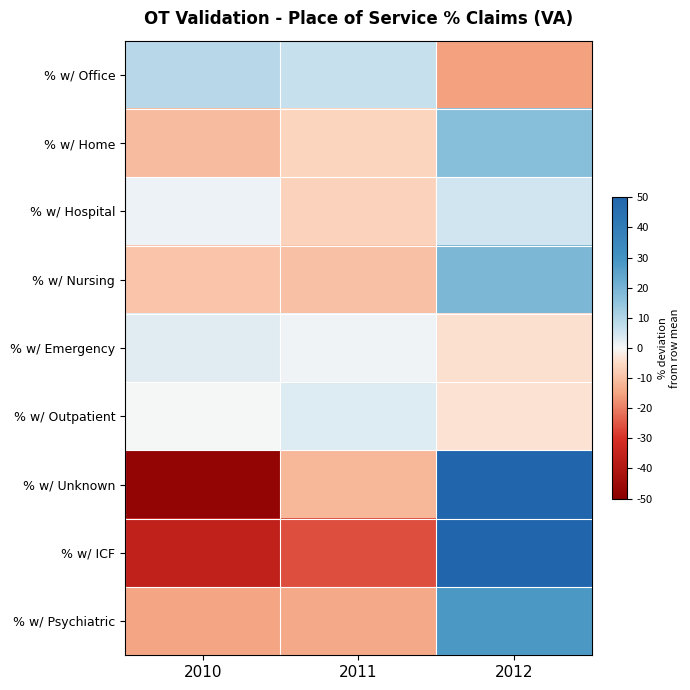

Reading right to left, list all the values displayed in this chart.

% w/ Office: 2012=-15.3	2011=6.5	2010=8.8
% w/ Home: 2012=16.9	2011=-6.0	2010=-10.9
% w/ Hospital: 2012=5.1	2011=-6.4	2010=1.3
% w/ Nursing: 2012=19.1	2011=-9.8	2010=-9.3
% w/ Emergency: 2012=-3.9	2011=0.9	2010=3.0
% w/ Outpatient: 2012=-3.6	2011=3.5	2010=0.1
% w/ Unknown: 2012=59.2	2011=-11.6	2010=-47.6
% w/ ICF: 2012=61.8	2011=-26.1	2010=-35.6
% w/ Psychiatric: 2012=28.5	2011=-13.8	2010=-14.7